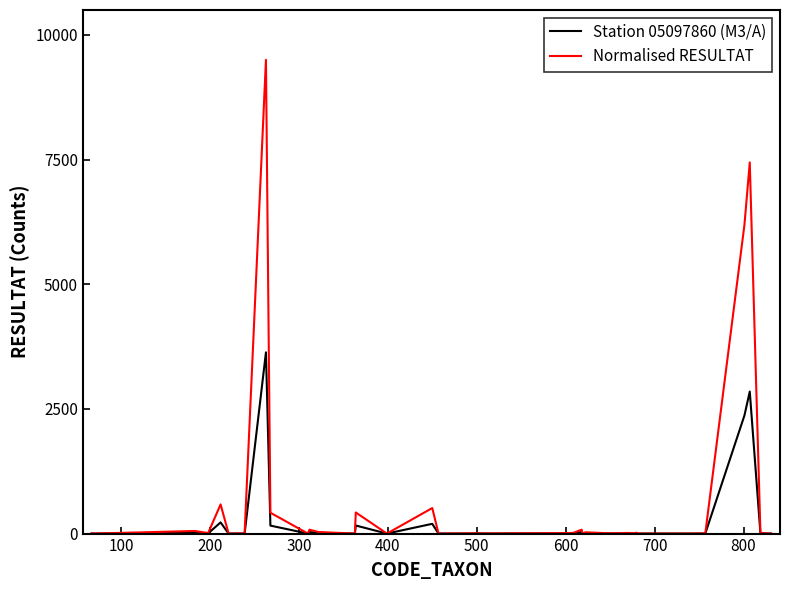

Which series has the largest range (max minus min)?

Normalised RESULTAT